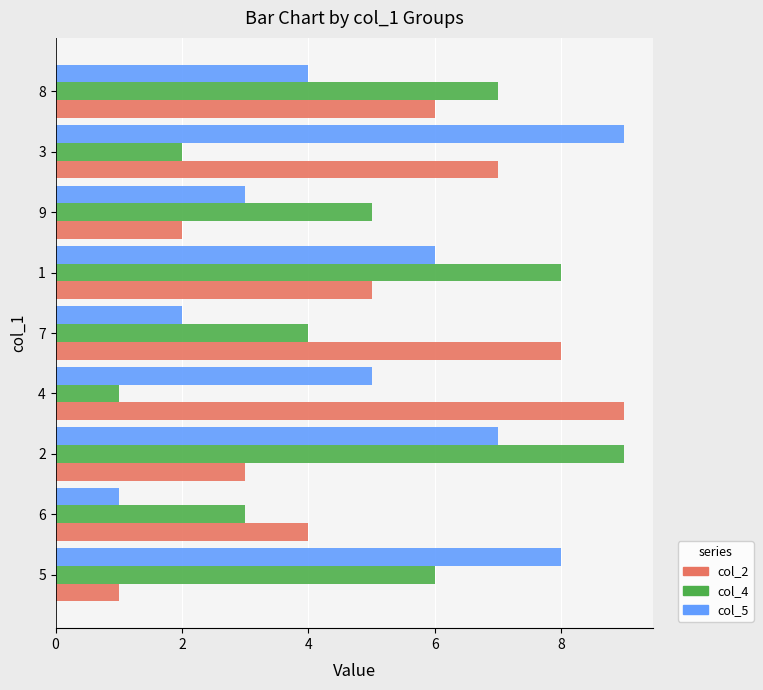

Is it true that col_4 equals 1 at 4?

True